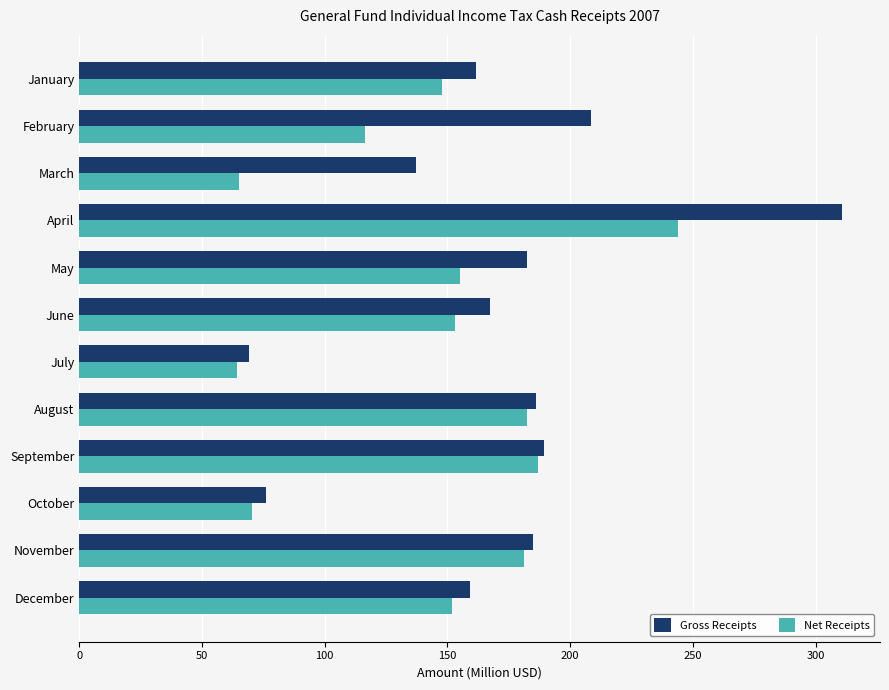

What is the smallest value displayed?

64.1